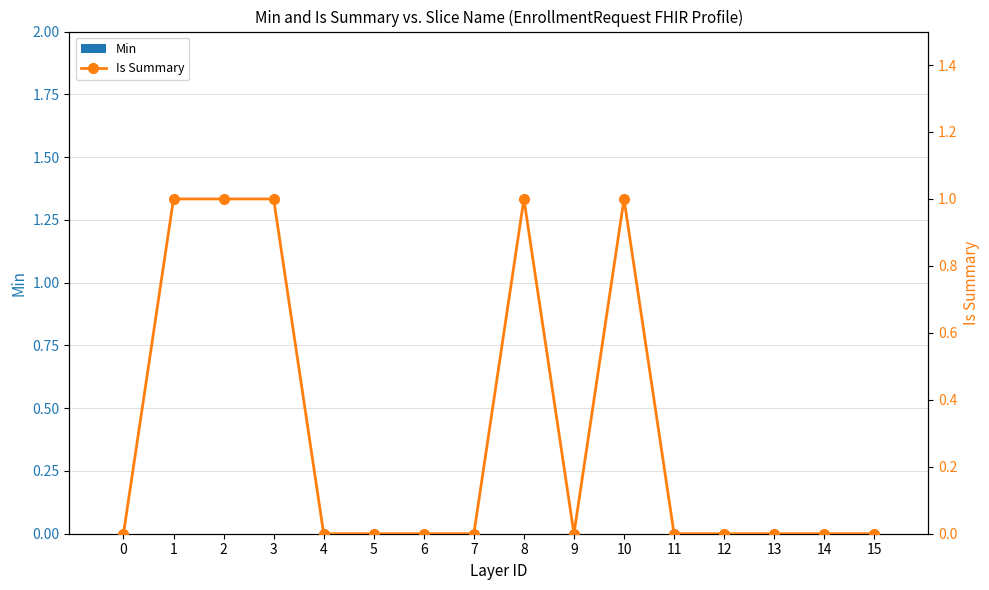

True or false: Is Summary has a value of 0 at 12.

True